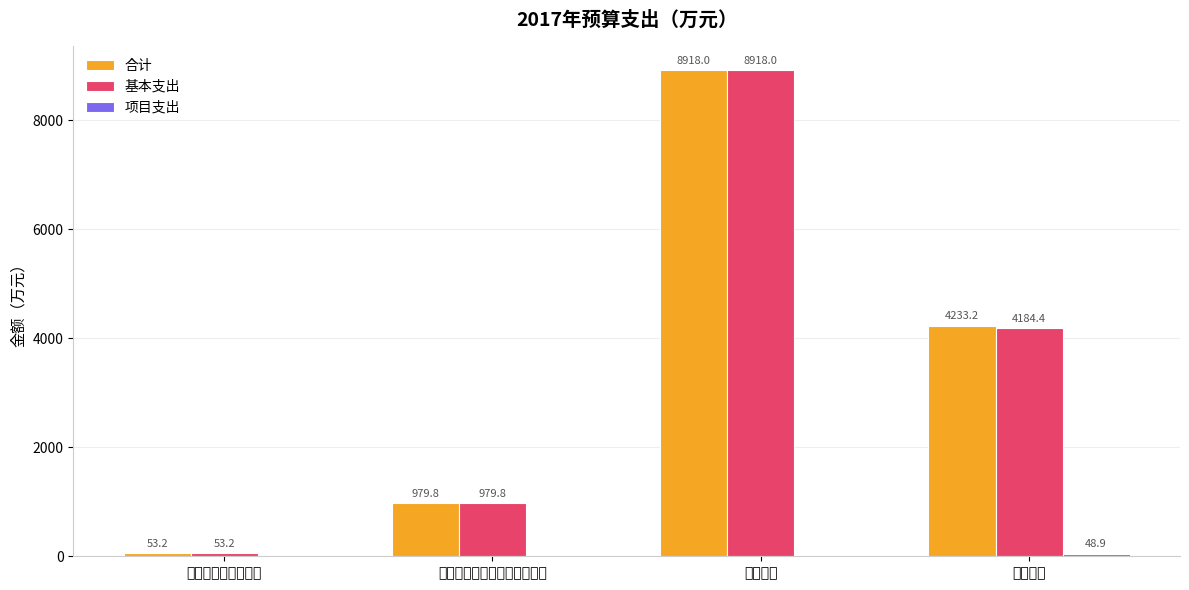

Are the bars horizontal?

No